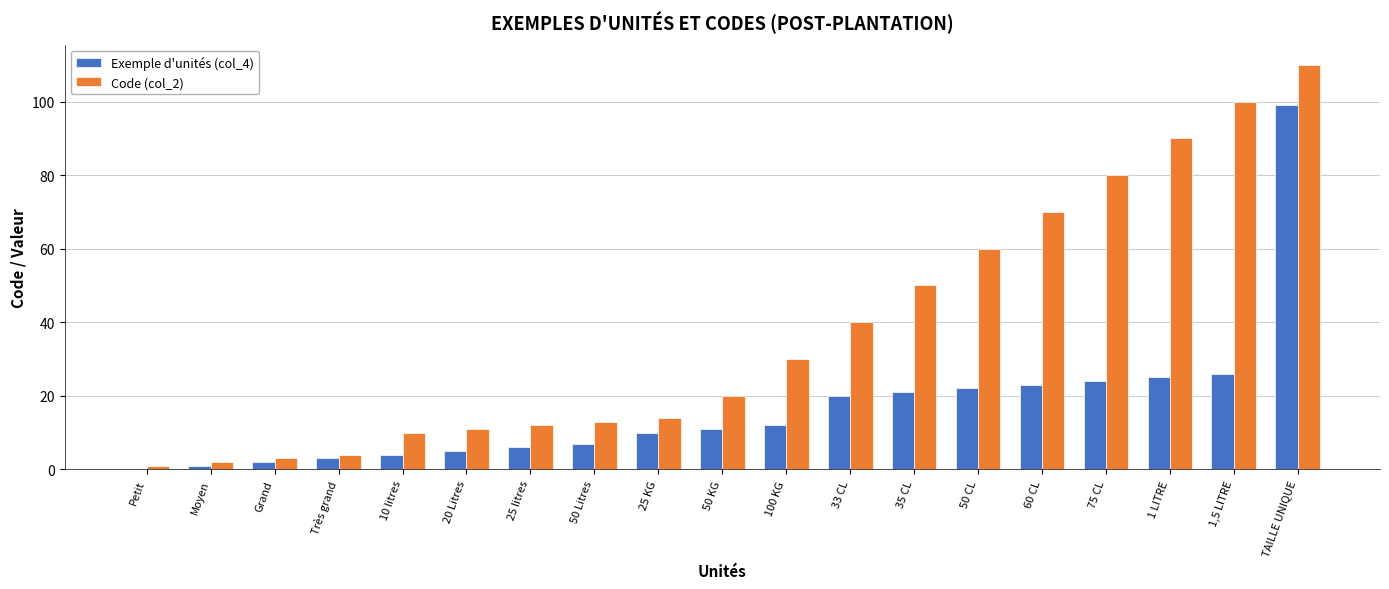

Which series has the widest spread of values?

Code (col_2)